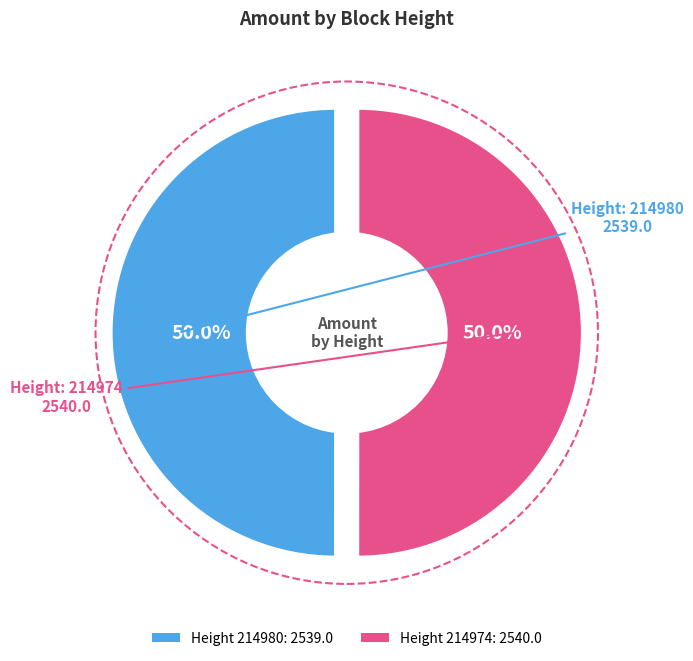

Does 214974 account for over 50% of the chart?

Yes